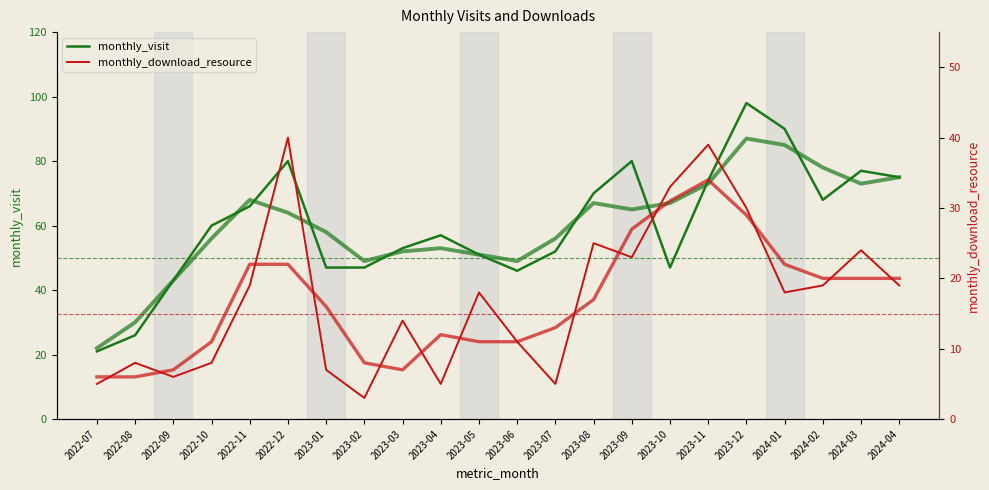

What is the value of the monthly_download_resource point at the 14th from the left?

25